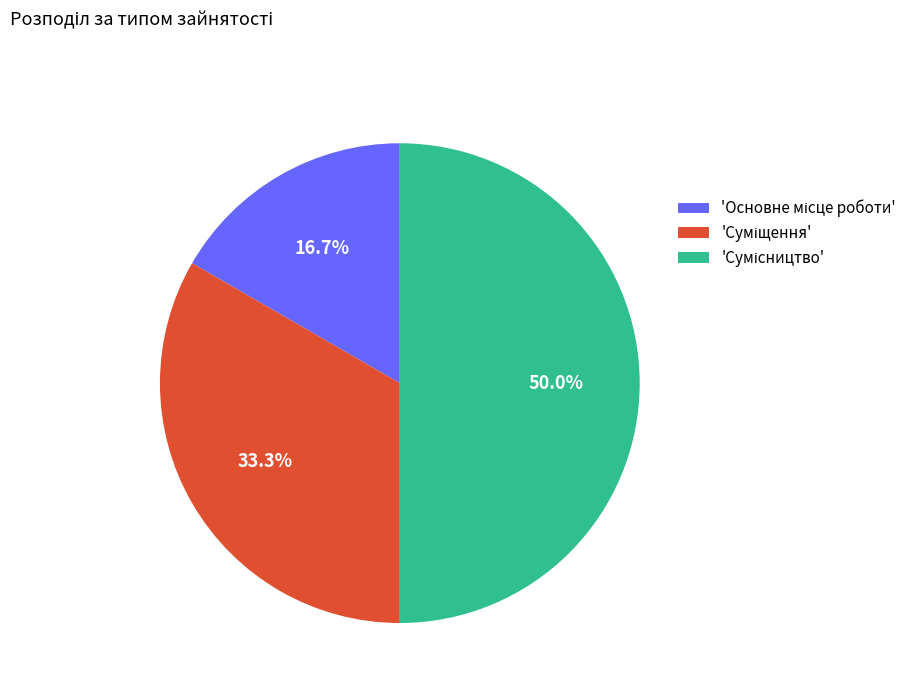

How many slices are in this pie chart?

3